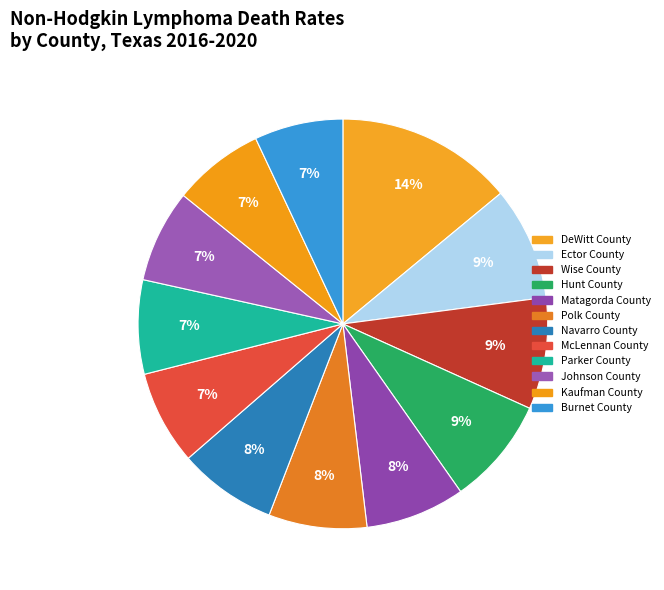

How many slices are in this pie chart?

12